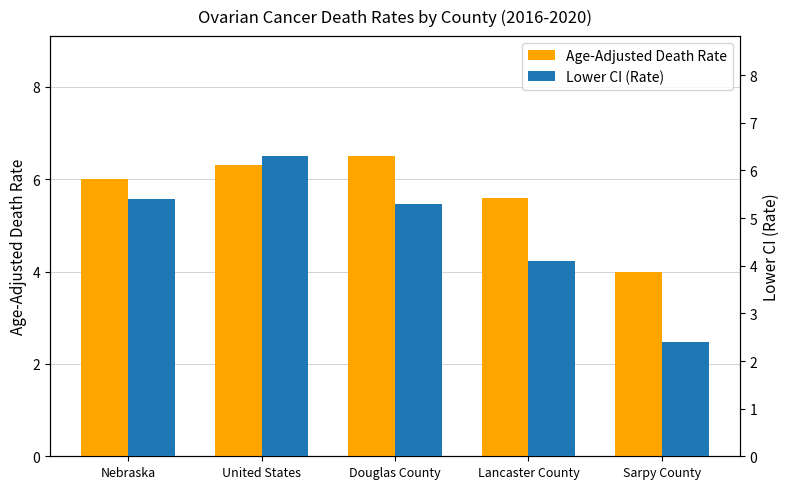

What is the label of the 1st bar from the left?

Nebraska